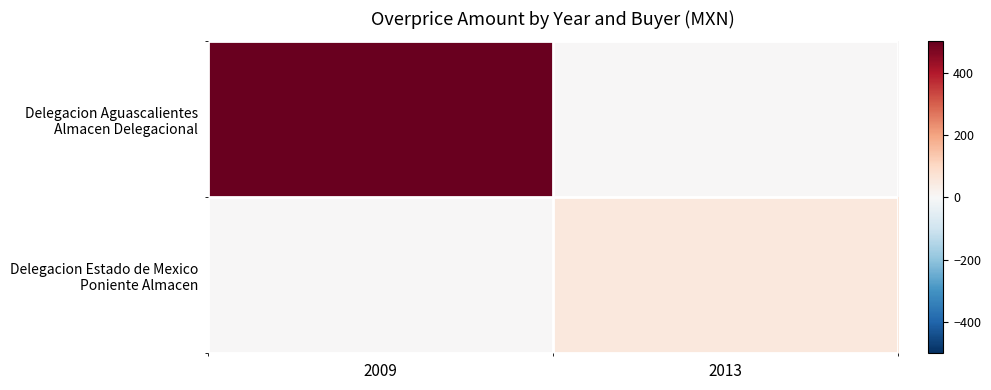

At which category does the chart reach its minimum across all series?

2013